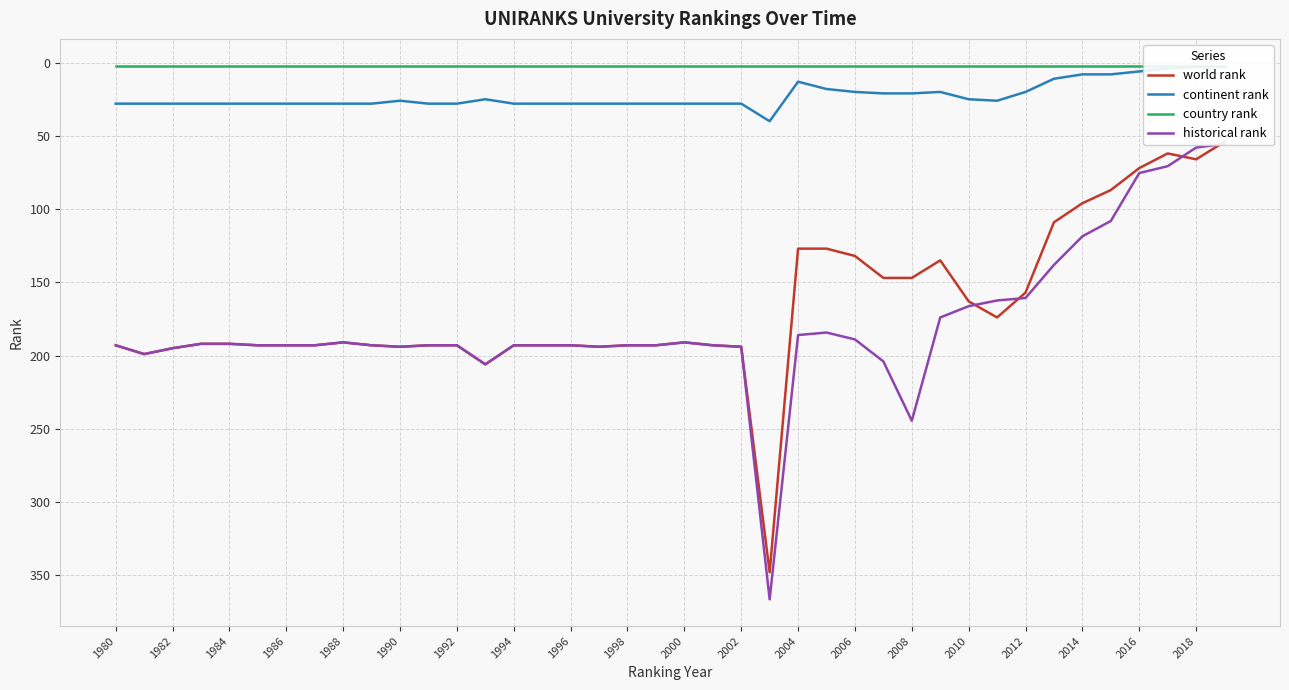

Which series has the largest range (max minus min)?

historical rank